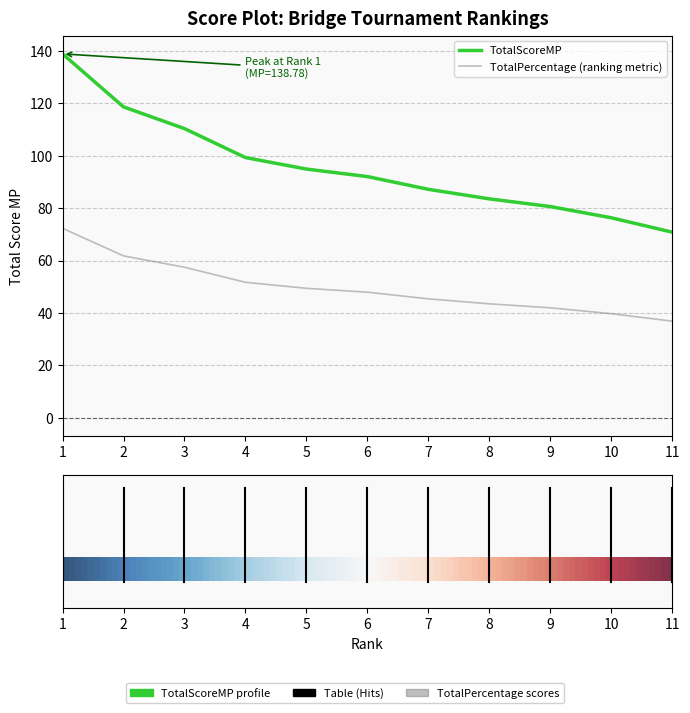

What is the difference between the highest and lowest values at 11?

33.9